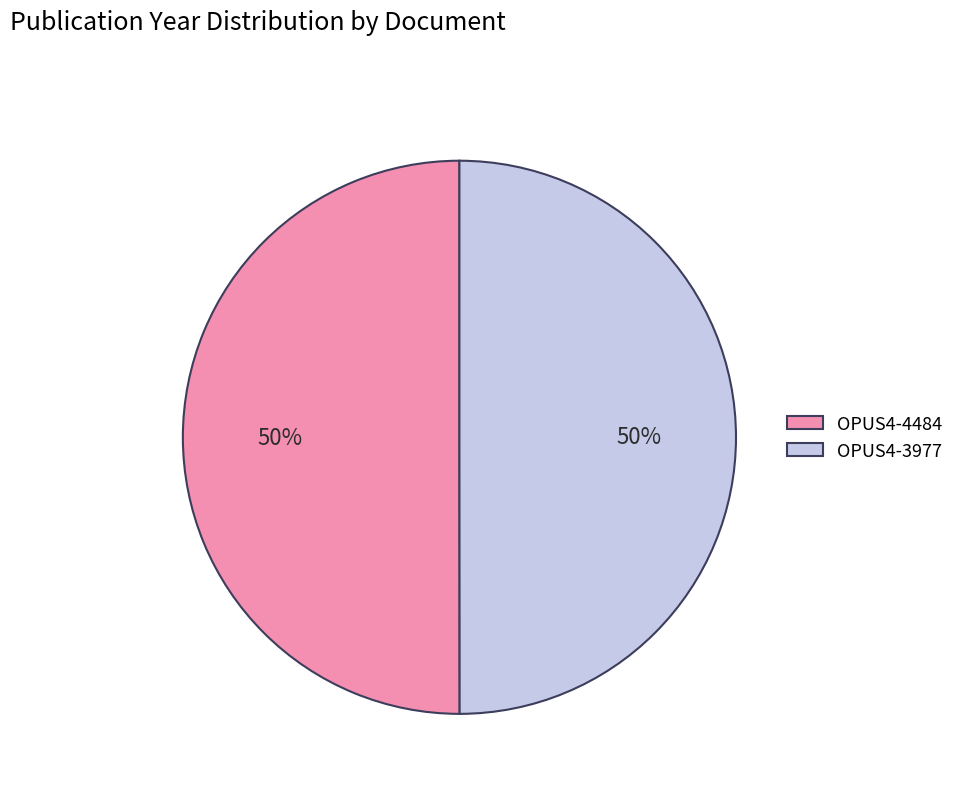

Do OPUS4-4484 and OPUS4-3977 together represent more than half of the pie?

Yes